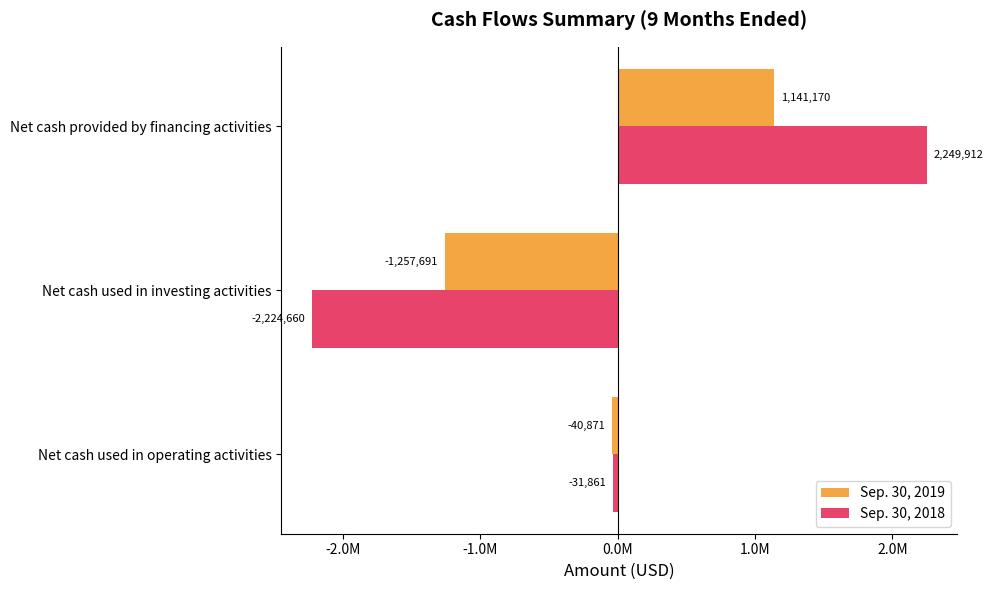

What are all the series names shown in the legend?

Sep. 30, 2019, Sep. 30, 2018